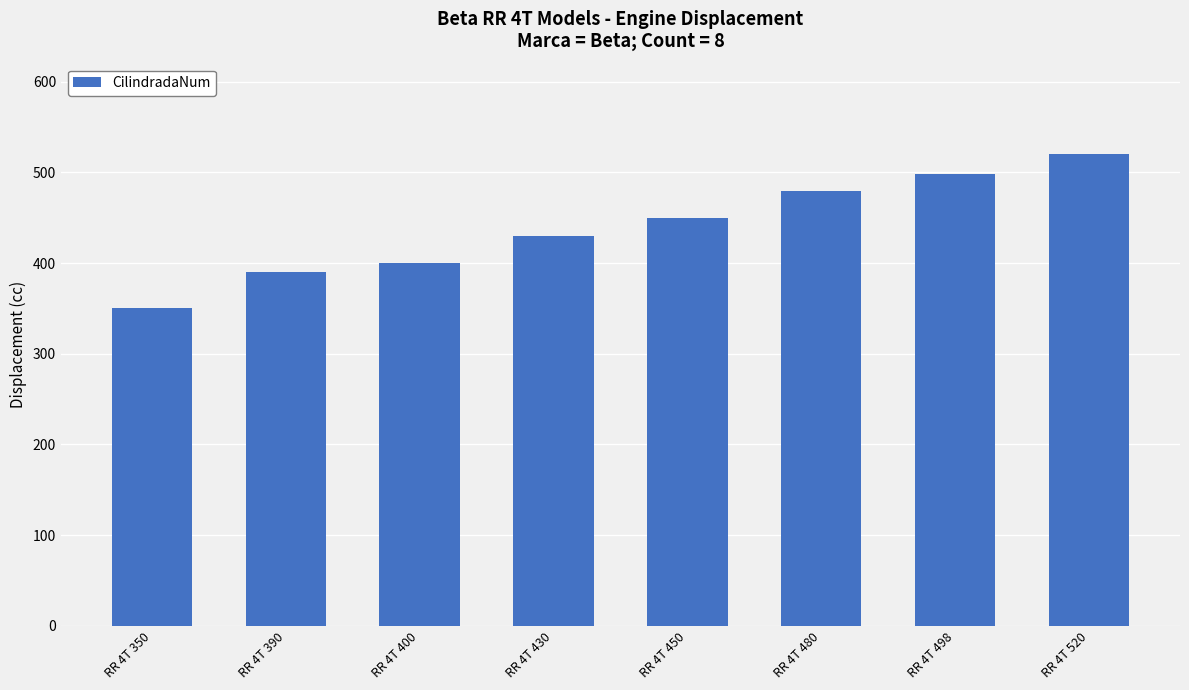

Is it true that the value at RR 4T 450 is 450?

True